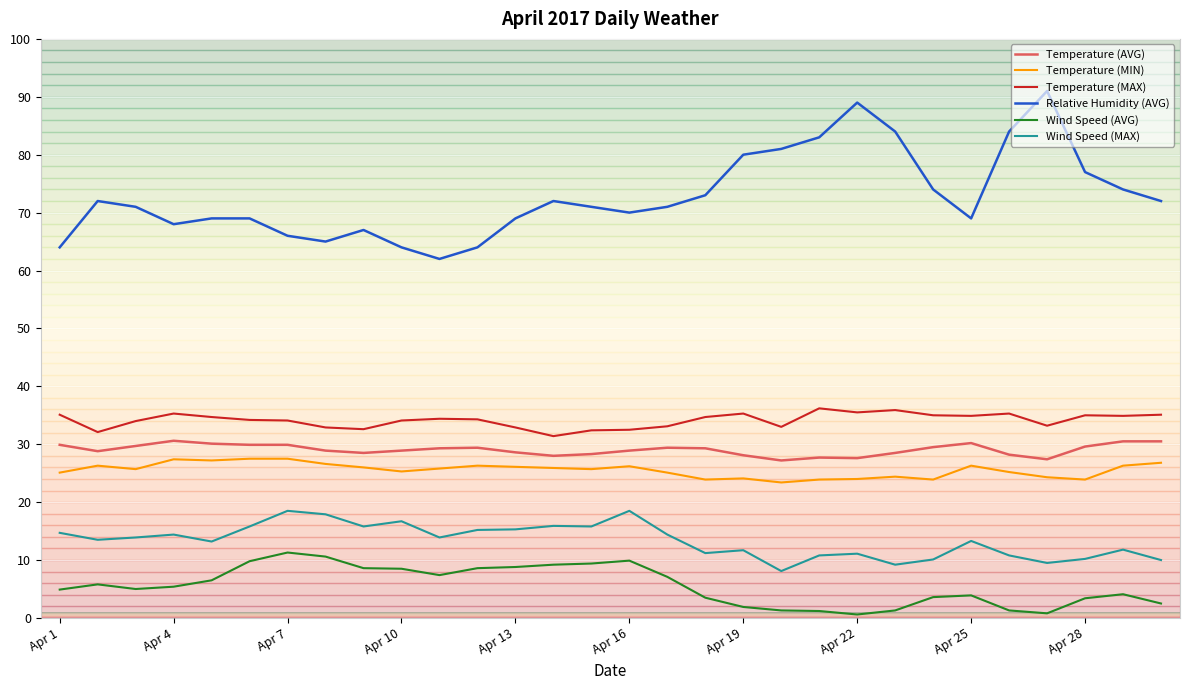

List the series in order of their peak value, lowest first.

Wind Speed (AVG), Wind Speed (MAX), Temperature (MIN), Temperature (AVG), Temperature (MAX), Relative Humidity (AVG)